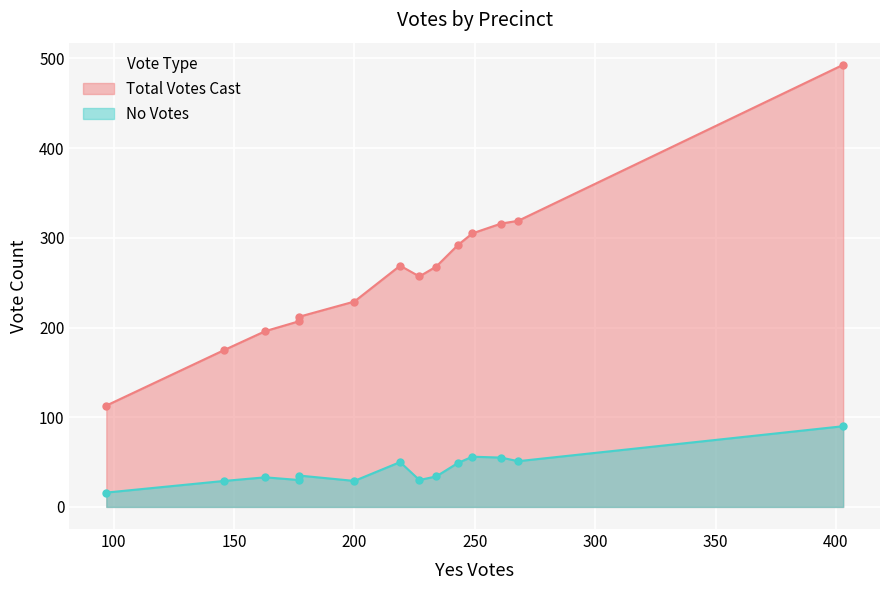

Where is the first local maximum for No Votes?

5